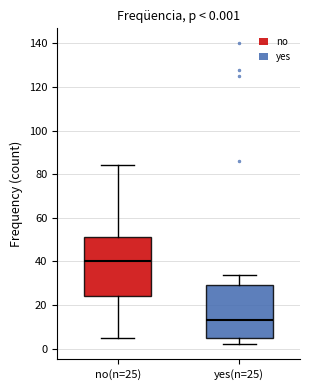

Which box has the lowest median line?

yes(n=25)